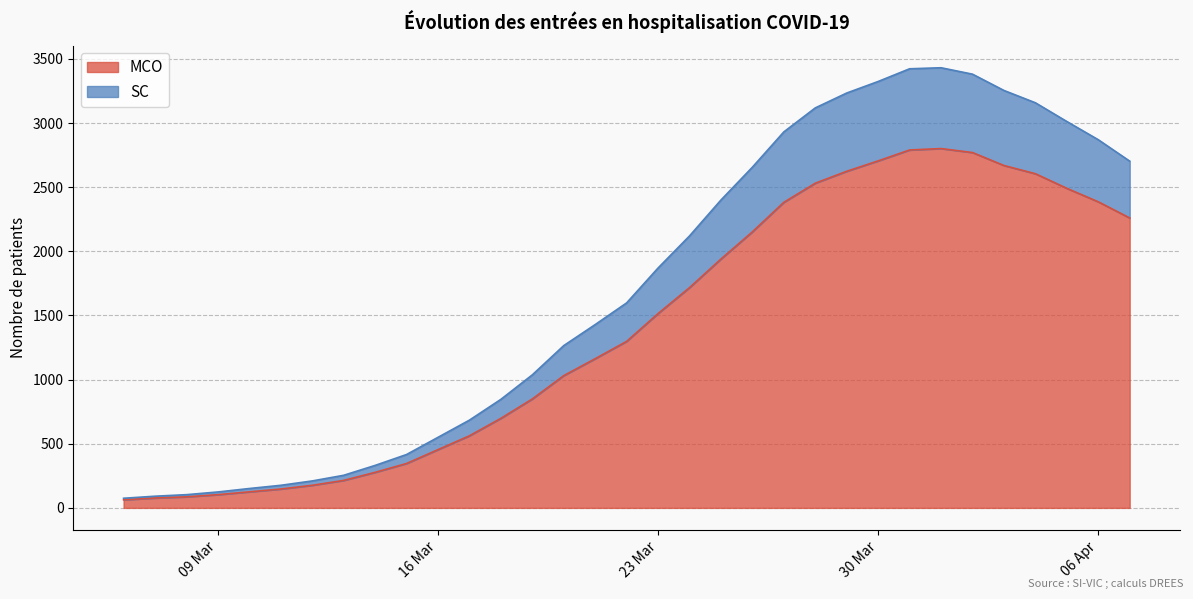

True or false: MCO and SC intersect in this chart.

False